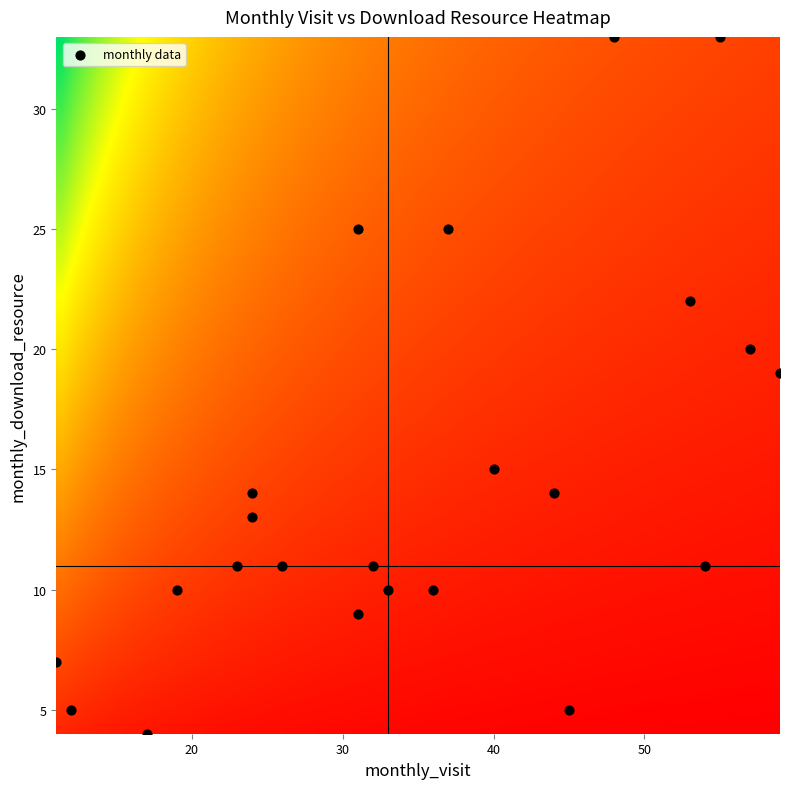

What is the range of Y values (max minus min)?

29